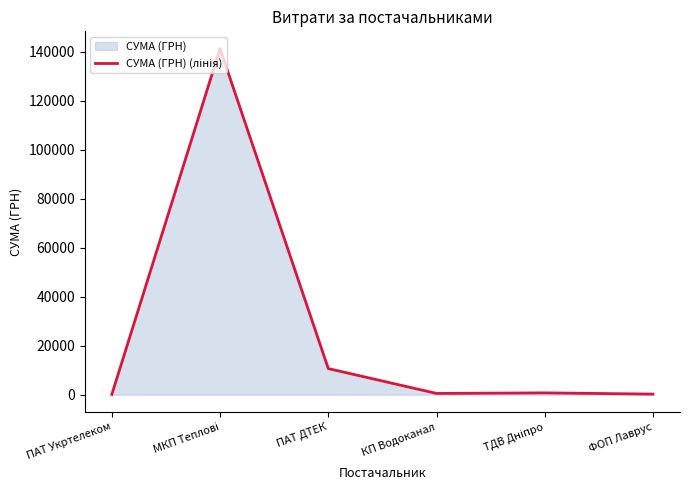

Reading left to right, extract all data points from this chart.

130.4	141222.5	10663.1	522.0	745.8	250.0